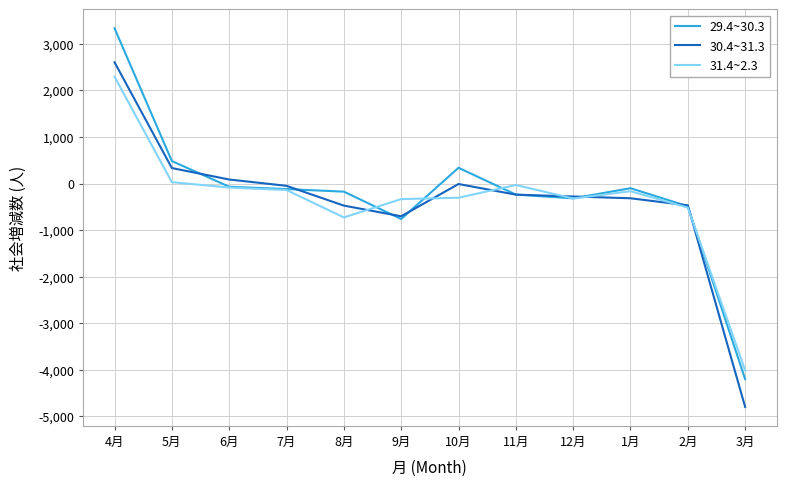

Is the value of 29.4~30.3 at 9月 greater than the value of 31.4~2.3 at 3月?

Yes